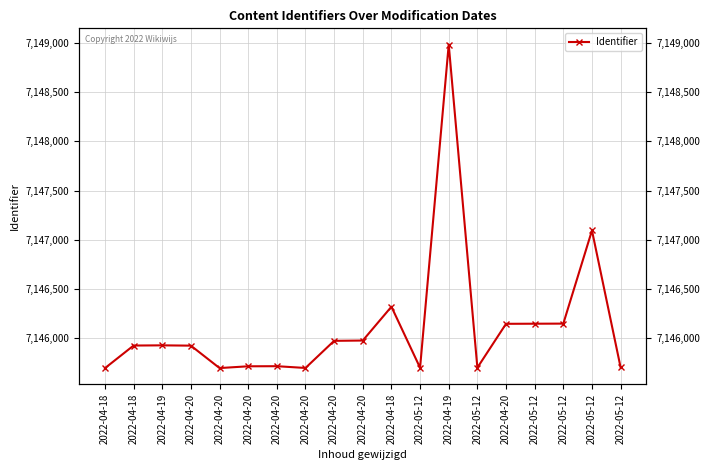

The chart shows a value of 7145714 at 2022-04-20. True or false?

True